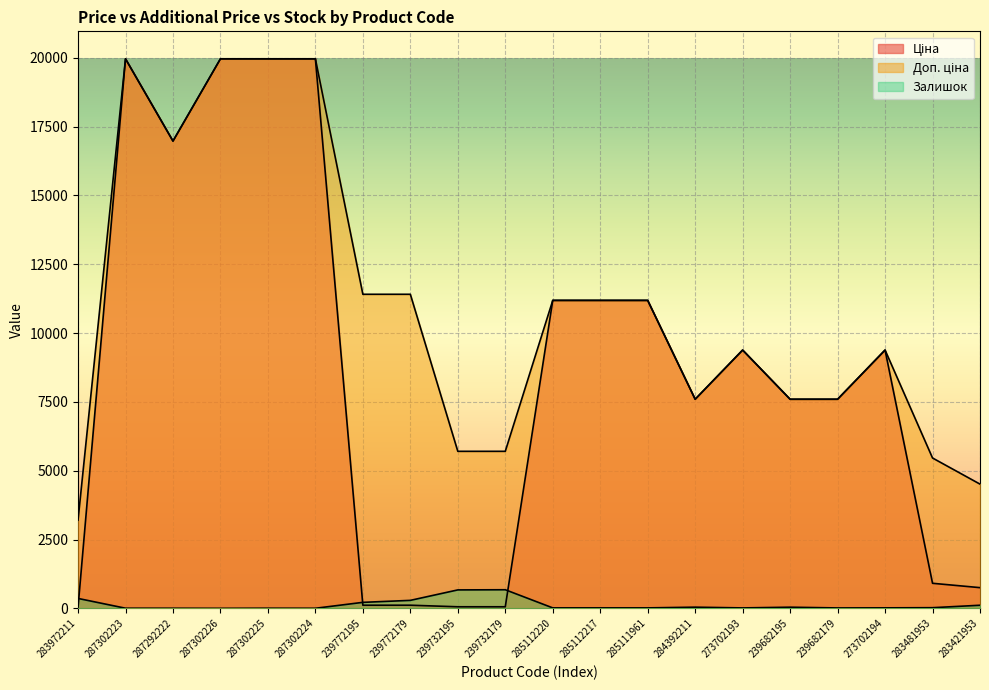

At which label does Ціна reach its minimum?

283972211